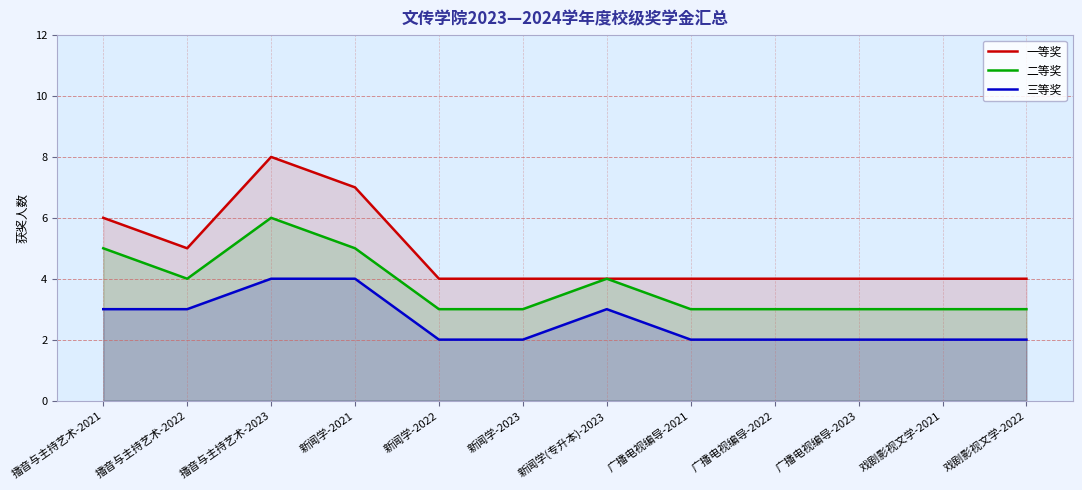

How many lines are shown in the chart?

3